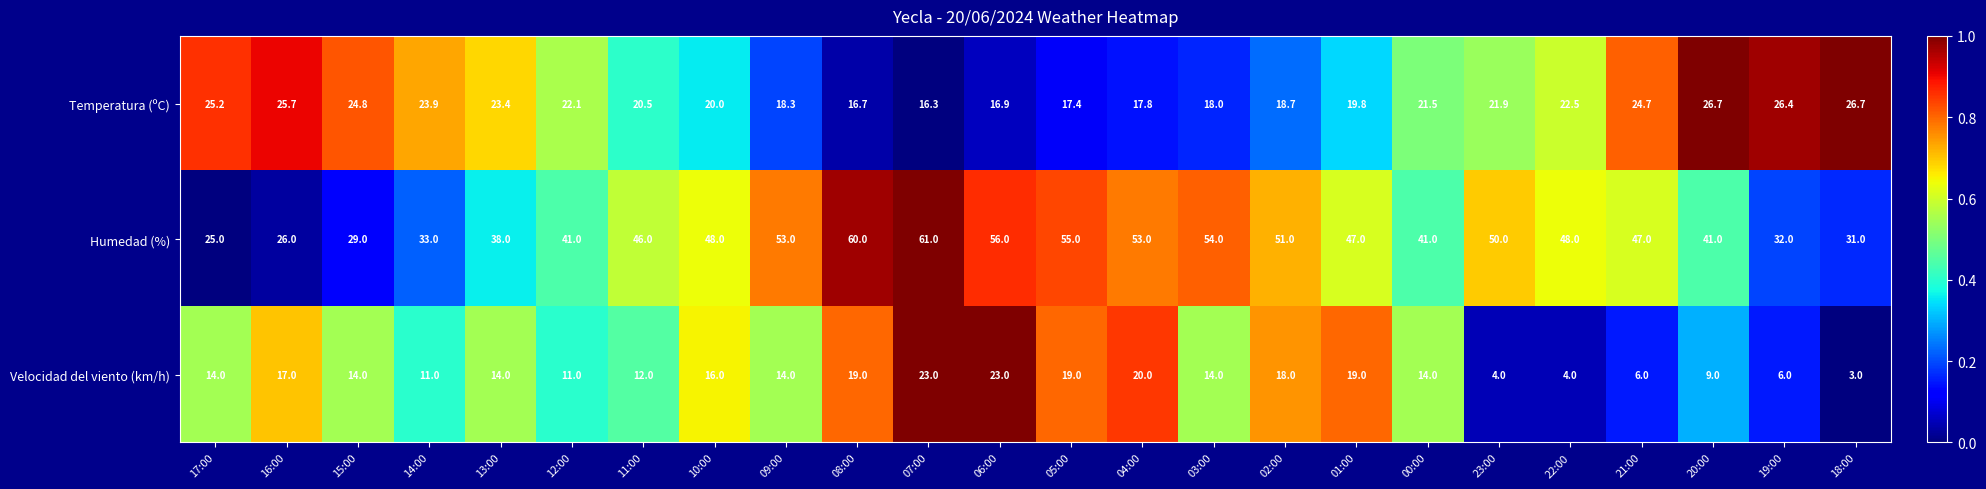

Rank the series by their maximum value, from lowest to highest.

Velocidad del viento (km/h), Temperatura (ºC), Humedad (%)